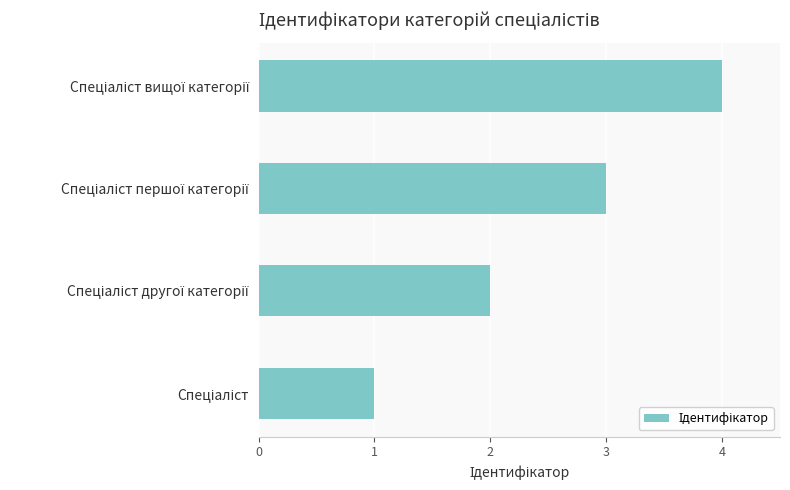

What is the greatest value displayed?

4